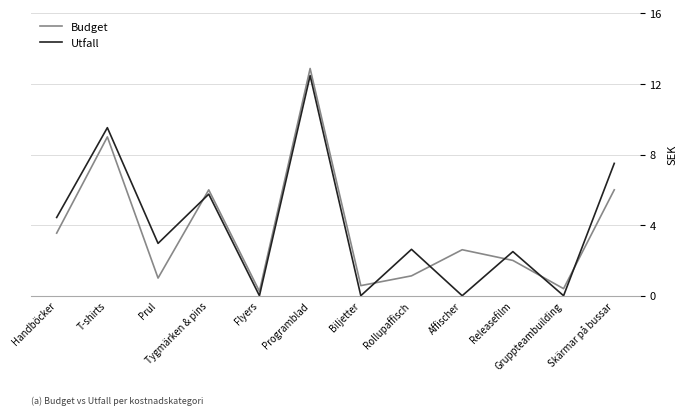

Rank the series at Flyers from lowest to highest value.

Utfall, Budget